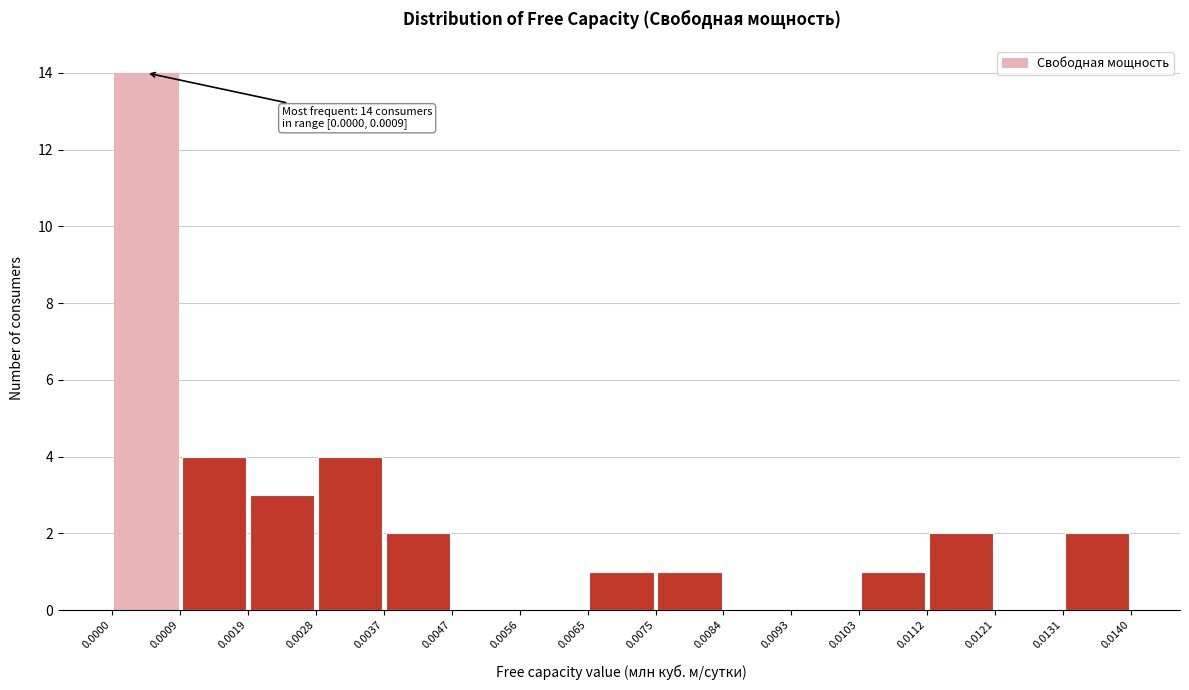

Which range on the x-axis has the tallest bar?

0.0000 to 0.0009